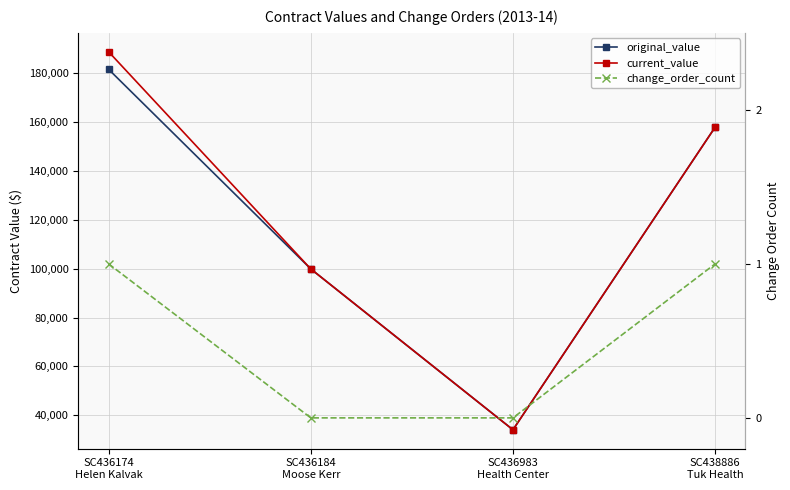

Reading left to right, list all the values displayed in this chart.

original_value: 181697.7	99900.0	34000.0	158000.0
current_value: 188892.4	99900.0	34000.0	158000.0
change_order_count: 1.0	0.0	0.0	1.0